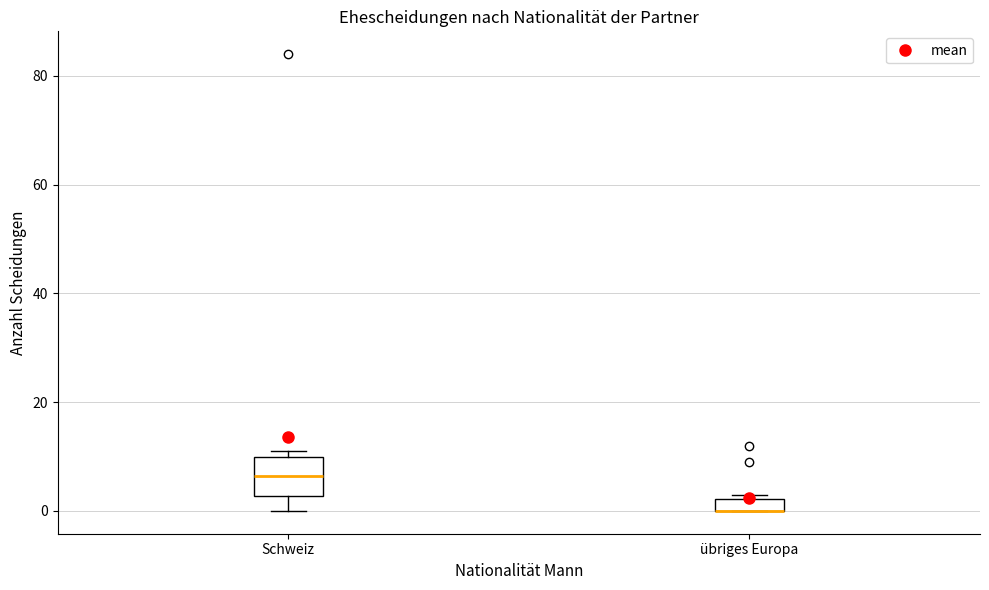

Where is the lower edge of the box for Schweiz on the y-axis? The values are not printed on the chart, so give them approximately, as read against the axis.

2